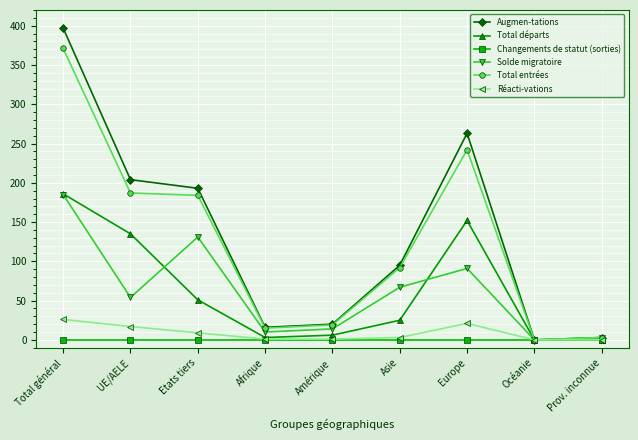

What are all the series names shown in the legend?

Augmen-tations, Total départs, Changements de statut (sorties), Solde migratoire, Total entrées, Réacti-vations